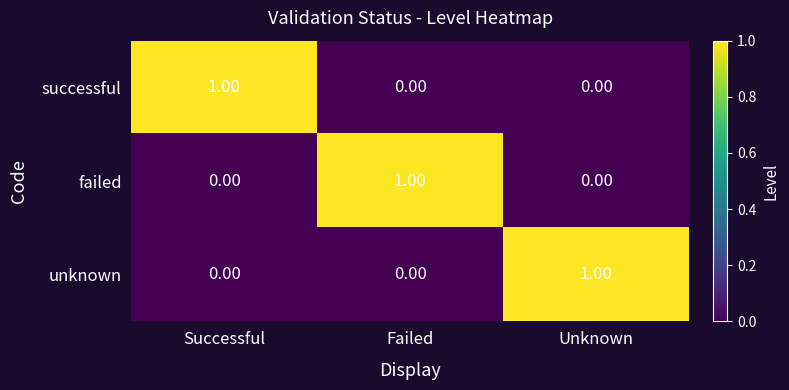

Is the value of failed at Failed greater than the value of unknown at Successful?

Yes